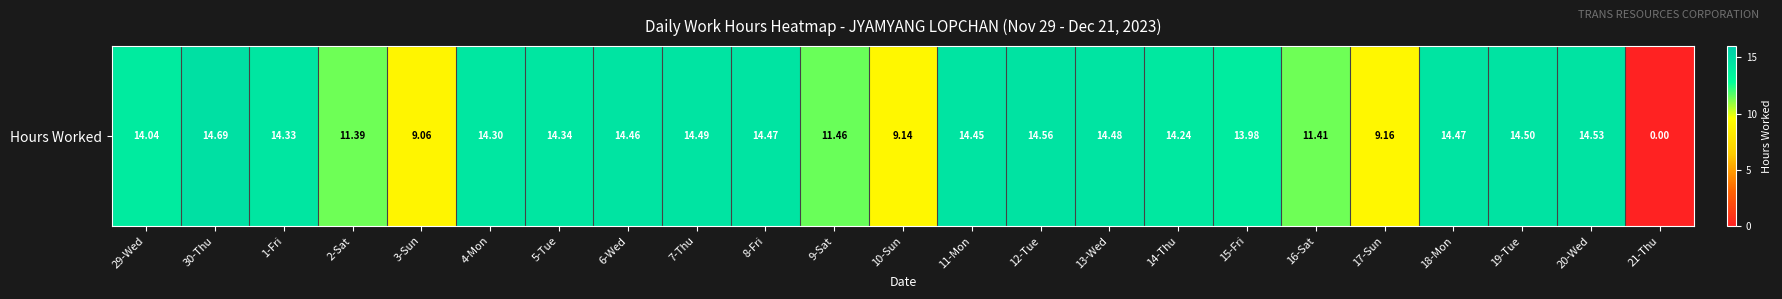

What is the ratio of the value at 16-Sat to the value at 11-Mon?

0.8